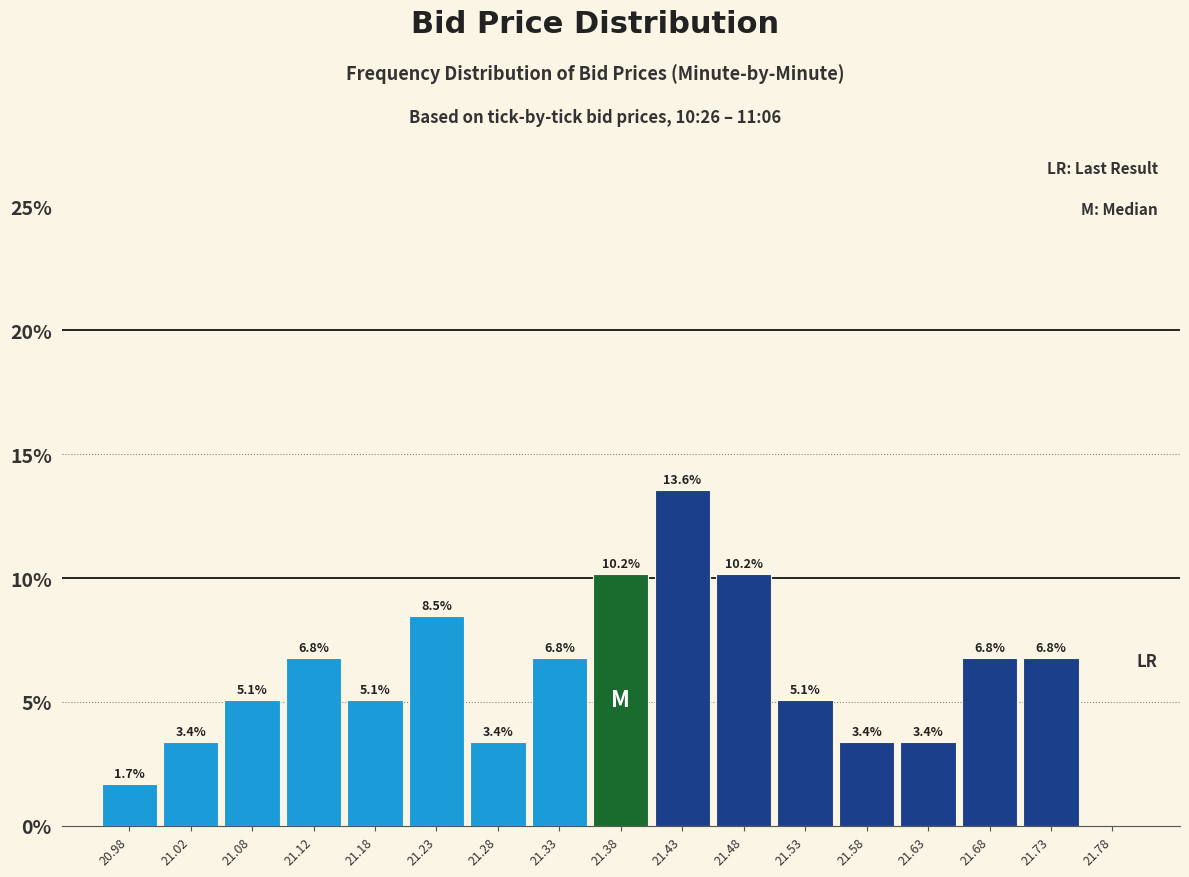

Which range on the x-axis has the tallest bar?

21.40 to 21.45